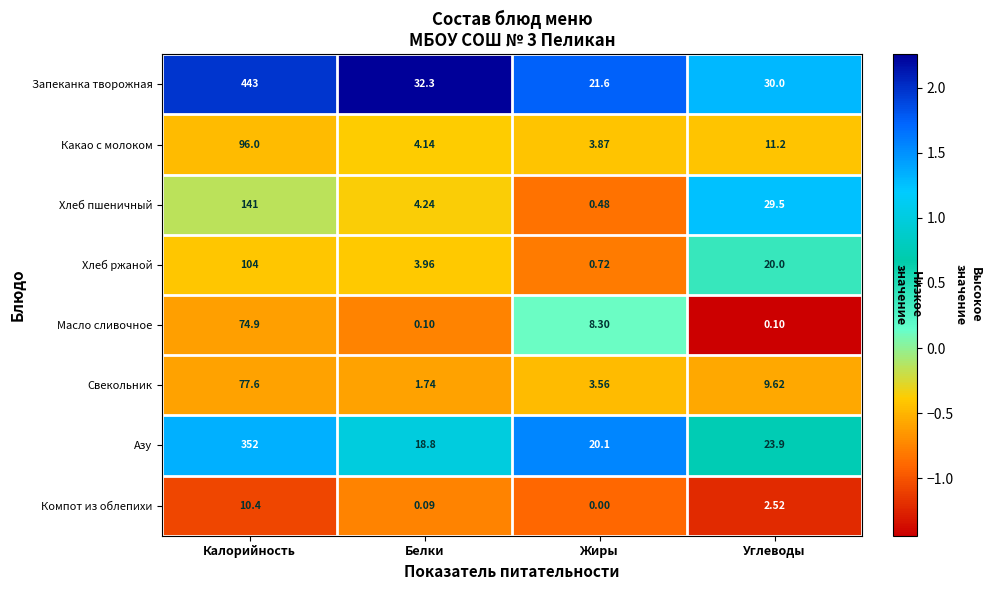

Is the value of Запеканка творожная at Углеводы greater than the value of Азу at Углеводы?

Yes